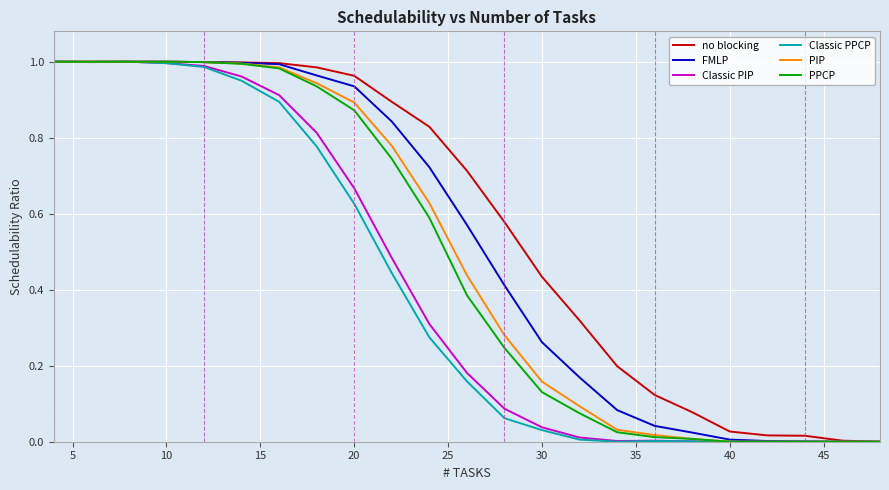

Which series has the largest total across all categories?

no blocking